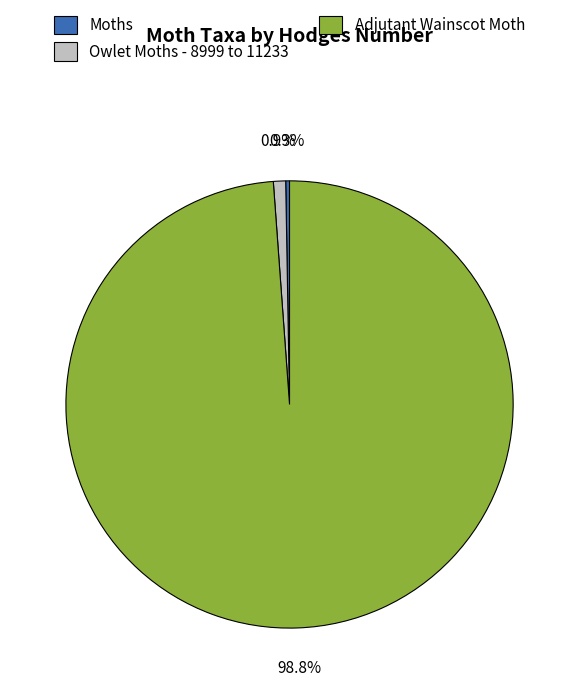

Does Adjutant Wainscot Moth represent more than half of the total?

Yes